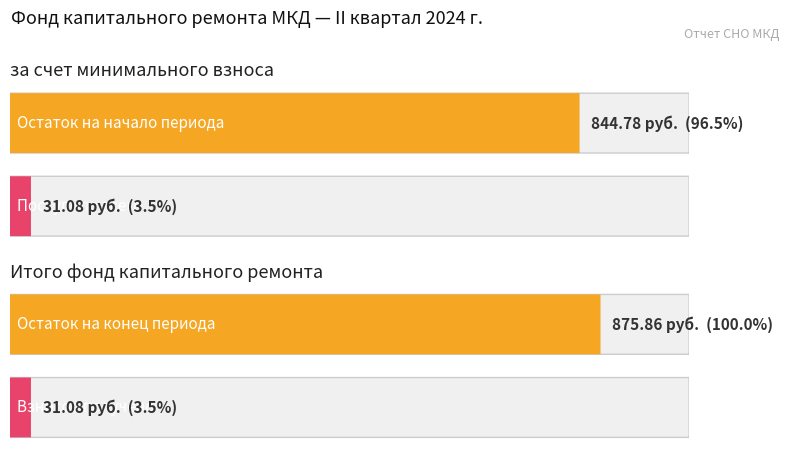

Which series has the widest spread of values?

за счет минимального взноса